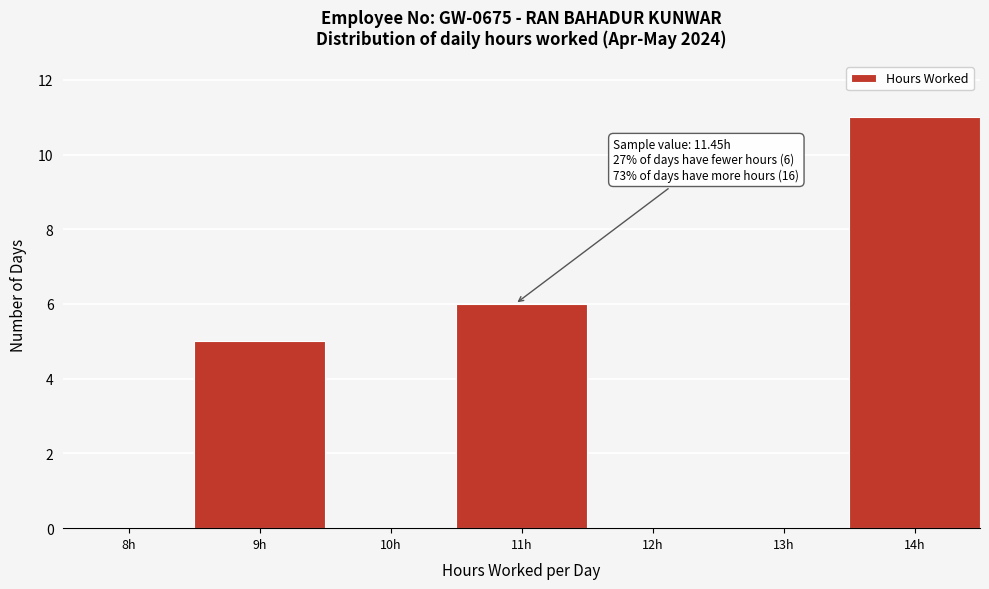

Reading left to right, transcribe all the data shown in this chart.

8h=0	9h=5	10h=0	11h=6	12h=0	13h=0	14h=11